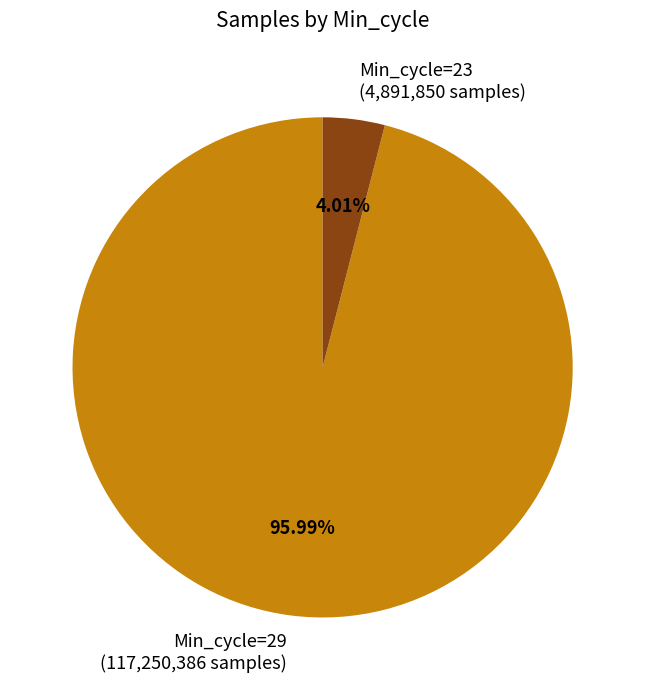

Between Min_cycle=29 (117,250,386 samples) and Min_cycle=23 (4,891,850 samples), which is larger?

Min_cycle=29 (117,250,386 samples)